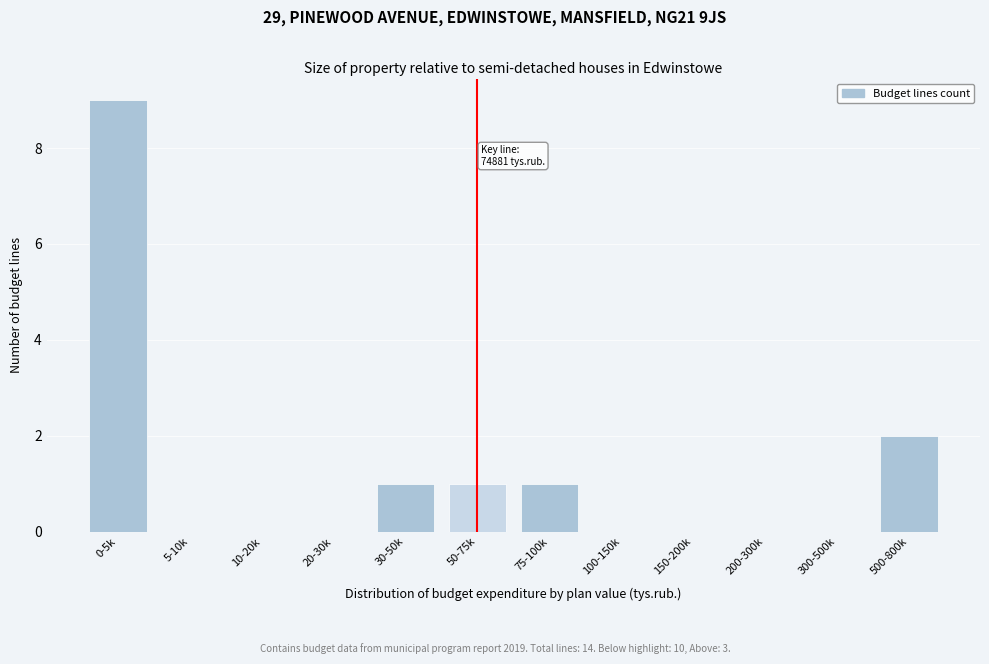

Reading left to right, transcribe all the data shown in this chart.

0-5k=9	5-10k=0	10-20k=0	20-30k=0	30-50k=1	50-75k=1	75-100k=1	100-150k=0	150-200k=0	200-300k=0	300-500k=0	500-800k=2